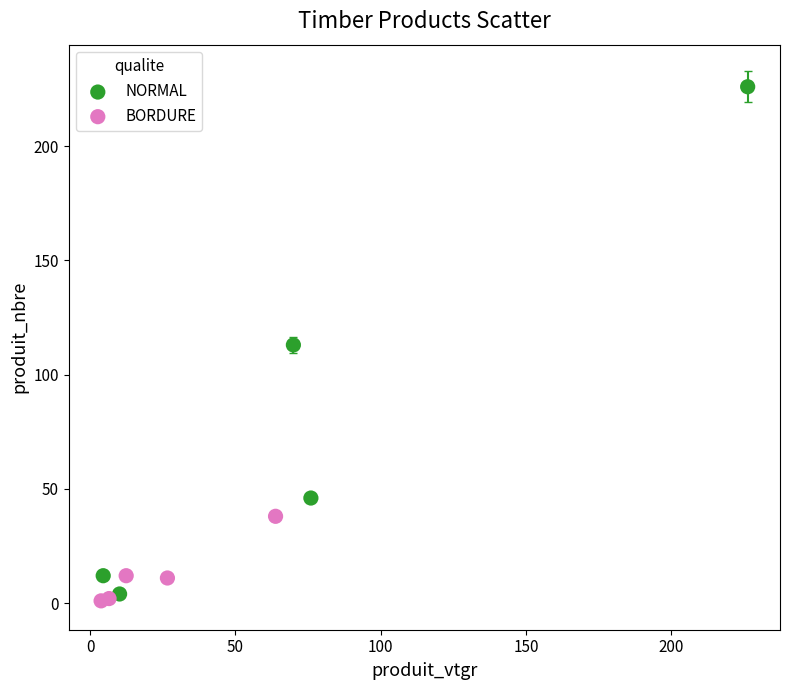

Which series reaches the maximum Y coordinate?

NORMAL